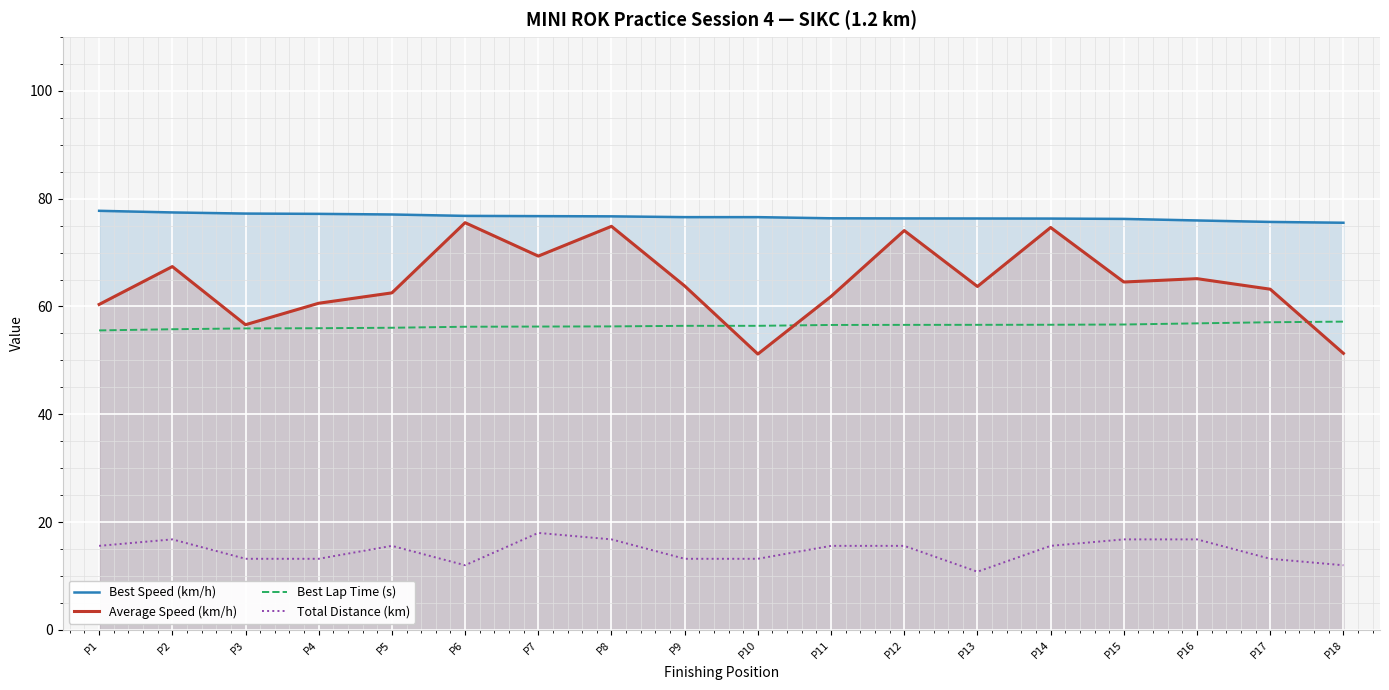

Reading right to left, list all the values displayed in this chart.

Best Speed (km/h): 75.5	75.7	76.0	76.2	76.3	76.3	76.3	76.4	76.6	76.6	76.7	76.8	76.8	77.1	77.2	77.2	77.4	77.7
Average Speed (km/h): 51.3	63.2	65.2	64.5	74.7	63.7	74.1	61.9	51.2	63.8	74.9	69.3	75.5	62.5	60.6	56.6	67.4	60.4
Best Lap Time (s): 57.2	57.1	56.9	56.7	56.6	56.6	56.6	56.6	56.4	56.4	56.3	56.3	56.2	56.1	56.0	55.9	55.8	55.6
Total Distance (km): 12.0	13.2	16.8	16.8	15.6	10.8	15.6	15.6	13.2	13.2	16.8	18.0	12.0	15.6	13.2	13.2	16.8	15.6